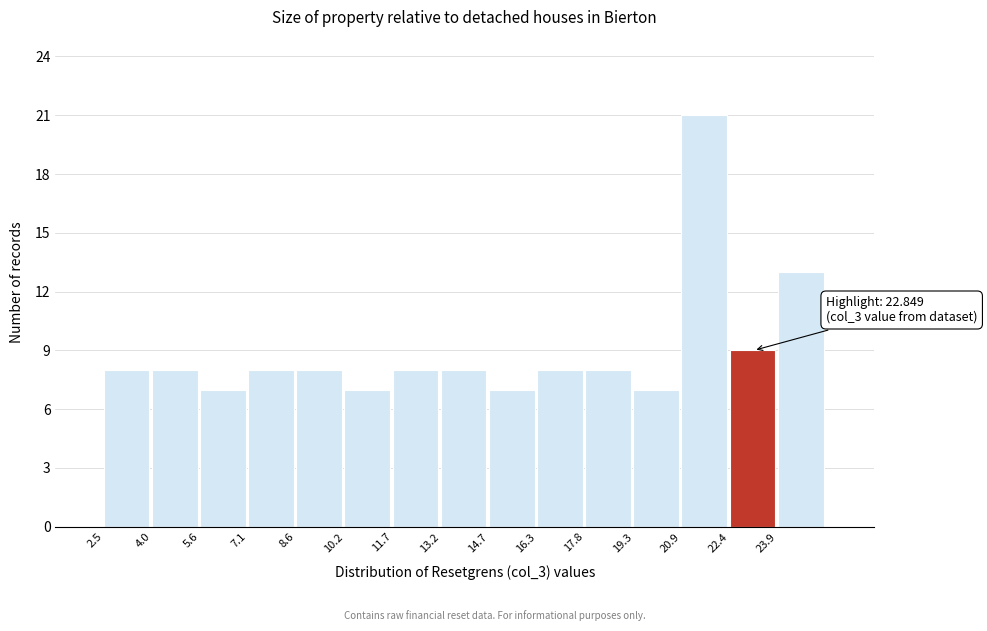

Reading left to right, transcribe all the data shown in this chart.

2.5=8	4.0=8	5.6=7	7.1=8	8.6=8	10.2=7	11.7=8	13.2=8	14.7=7	16.3=8	17.8=8	19.3=7	20.9=21	22.4=9	23.9=13